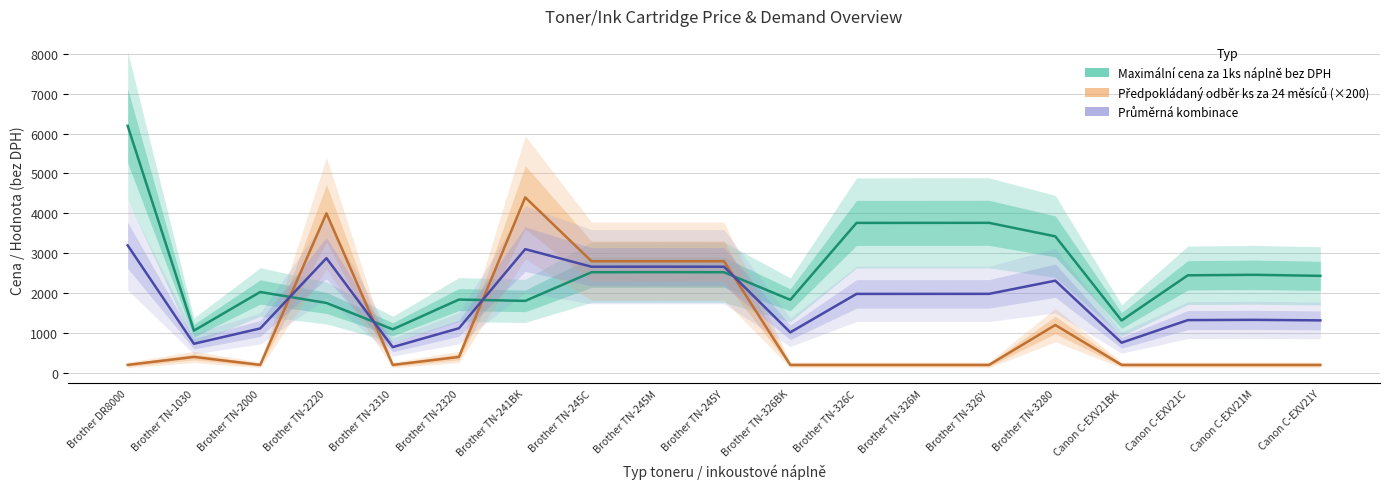

True or false: Předpokládaný odběr (×200) ks za 24 měsíců has a value of 200.0 at Brother TN-326Y.

True